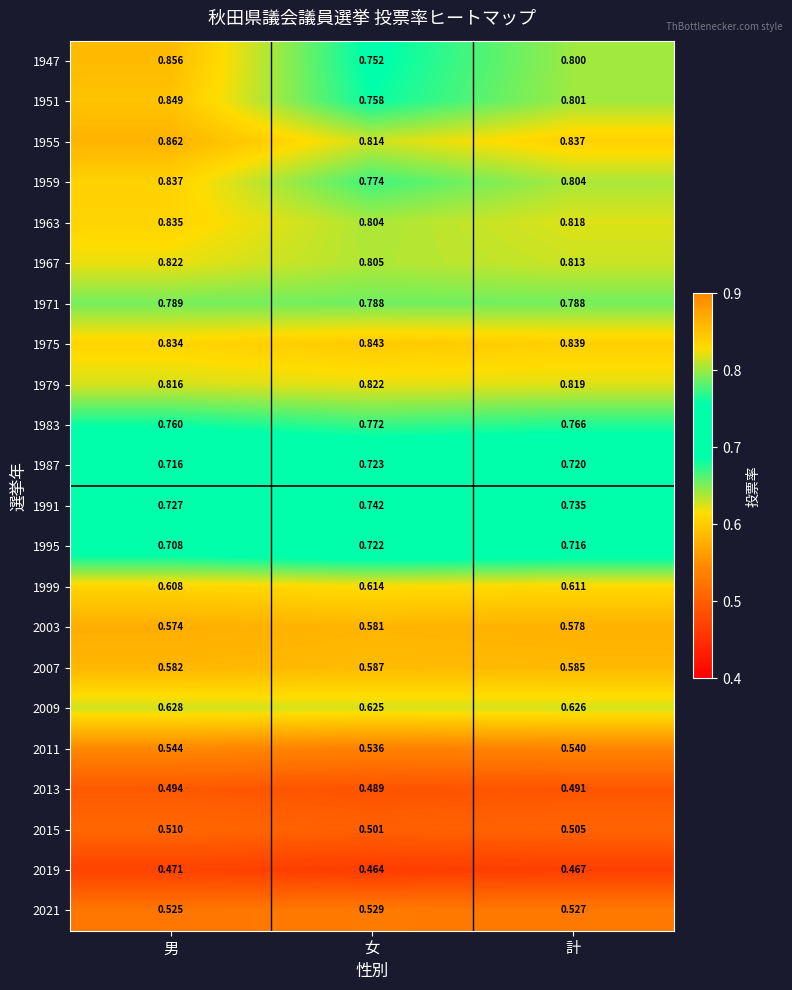

At how many categories does at least one series exceed 0?

3